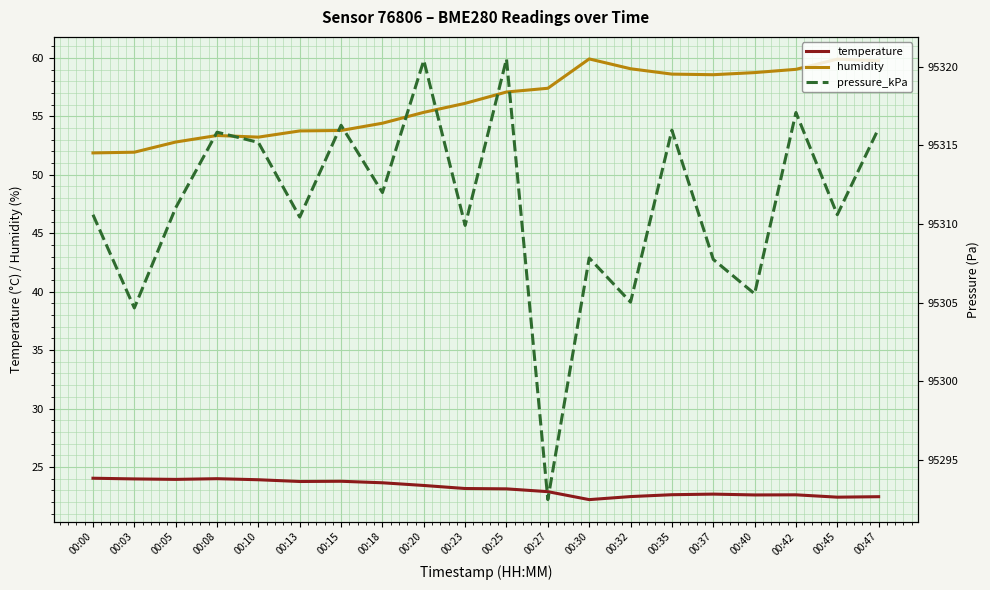

At which category does the chart reach its peak across all series?

00:25